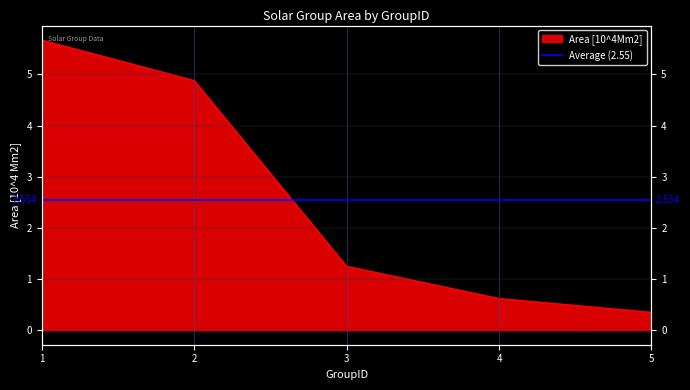

What is the sum of the values at 5 and 2?

5.2